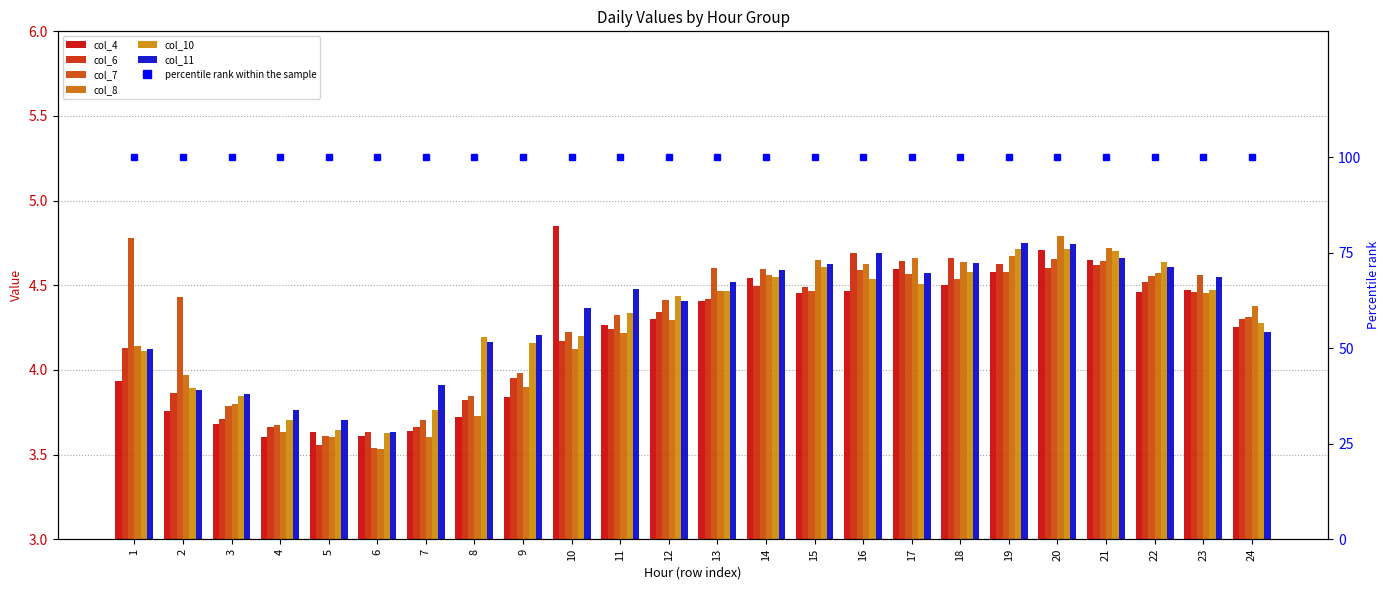

How many series are shown in this chart?

6